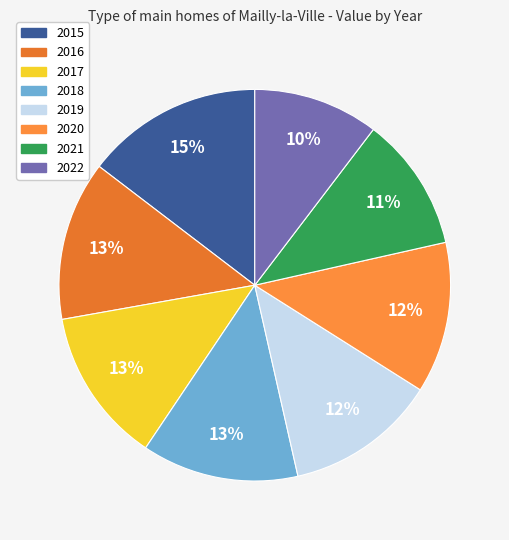

To the nearest percent, what is the average slice percentage?

12%